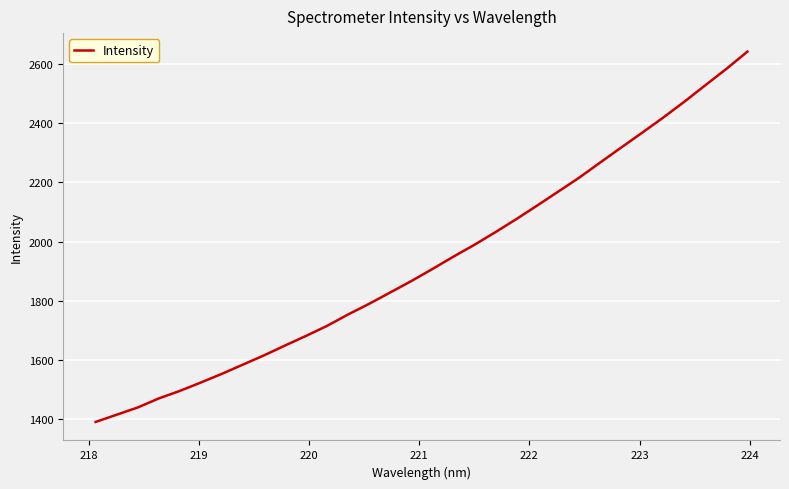

What is the smallest value displayed?

1391.2